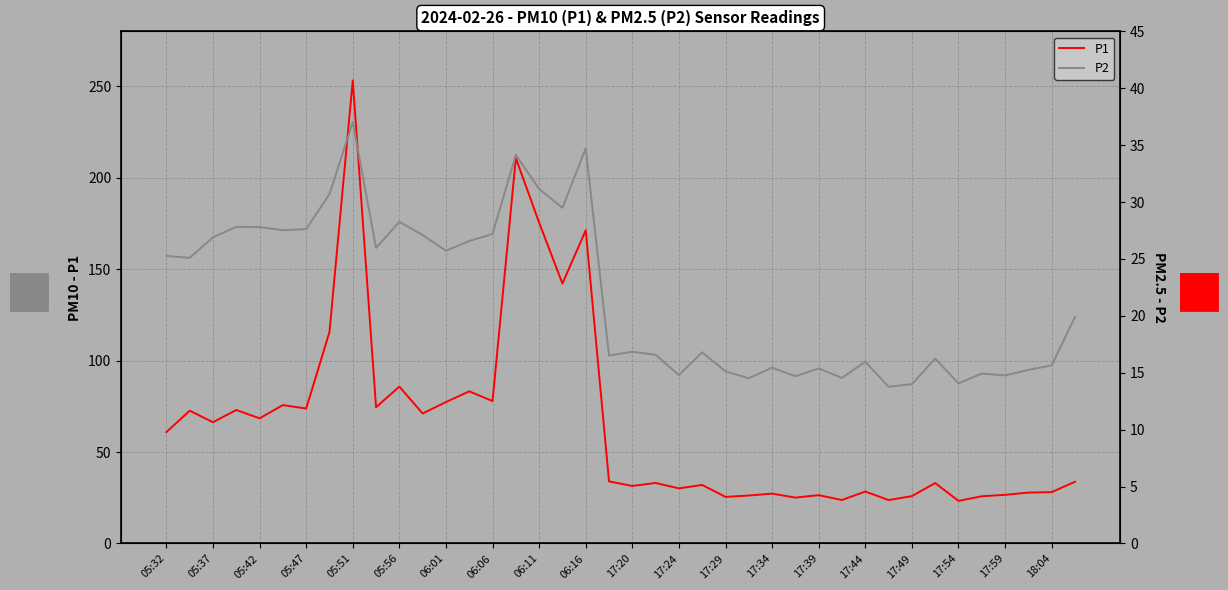

The value of P1 at 18:04 is 45.5. True or false?

False